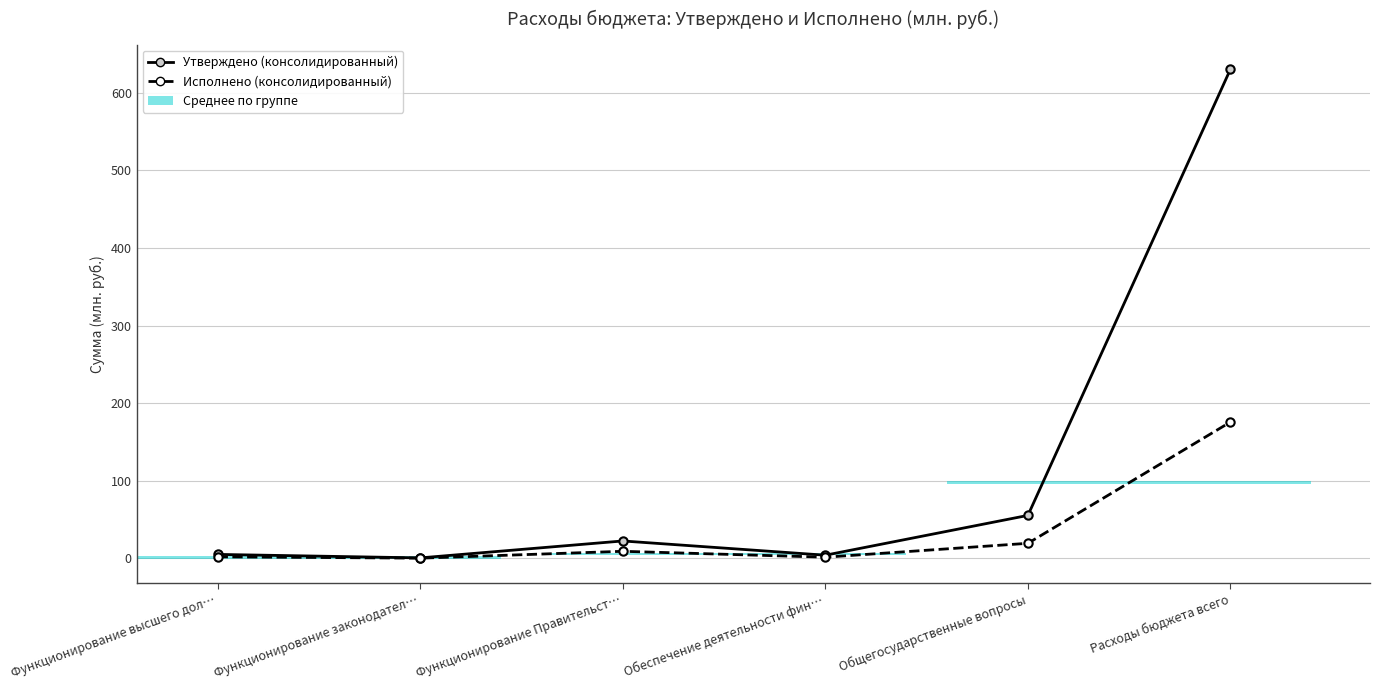

Which label corresponds to the smallest value in the chart?

Функционирование законодател…